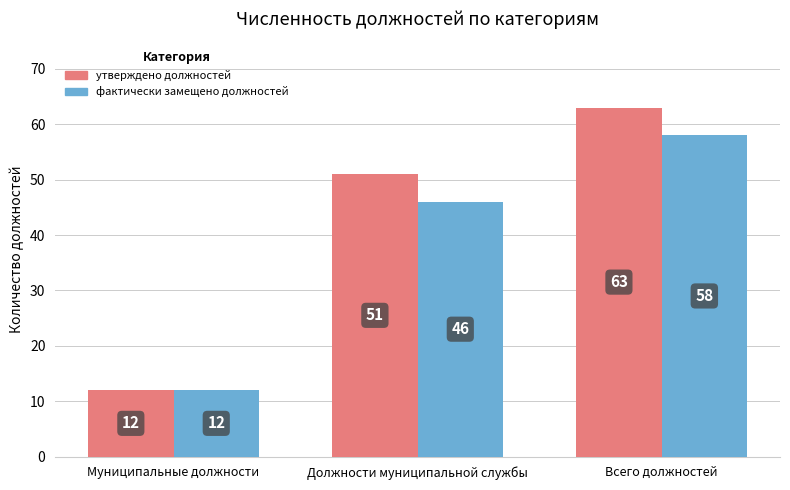

The value of утверждено должностей at Должности муниципальной службы is 71. True or false?

False